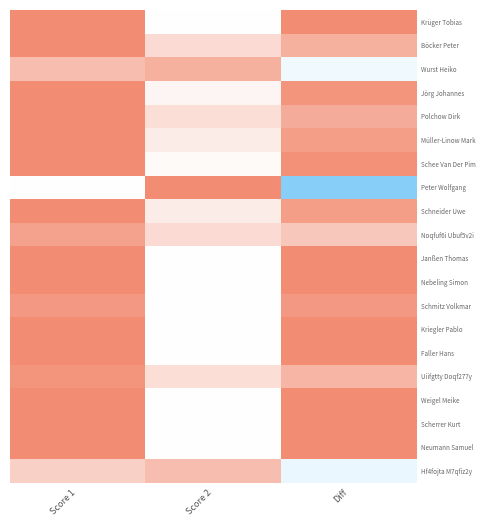

Reading left to right, what are all the values shown in this chart?

Krüger Tobias: Score 1=25	Score 2=0	Diff=25
Böcker Peter: Score 1=25	Score 2=8	Diff=17
Wurst Heiko: Score 1=14	Score 2=17	Diff=-3
Jörg Johannes: Score 1=25	Score 2=2	Diff=23
Polchow Dirk: Score 1=25	Score 2=7	Diff=18
Müller-Linow Mark: Score 1=25	Score 2=4	Diff=21
Schee Van Der Pim: Score 1=25	Score 2=1	Diff=24
Peter Wolfgang: Score 1=0	Score 2=25	Diff=-25
Schneider Uwe: Score 1=25	Score 2=4	Diff=21
Noqfuf6i Ubuf5v2i: Score 1=20	Score 2=8	Diff=12
Janßen Thomas: Score 1=25	Score 2=0	Diff=25
Nebeling Simon: Score 1=25	Score 2=0	Diff=25
Schmitz Volkmar: Score 1=22	Score 2=0	Diff=22
Kriegler Pablo: Score 1=25	Score 2=0	Diff=25
Faller Hans: Score 1=25	Score 2=0	Diff=25
Uiifgtty Doqf277y: Score 1=23	Score 2=7	Diff=16
Weigel Meike: Score 1=25	Score 2=0	Diff=25
Scherrer Kurt: Score 1=25	Score 2=0	Diff=25
Neumann Samuel: Score 1=25	Score 2=0	Diff=25
Hf4fojta M7qfiz2y: Score 1=10	Score 2=14	Diff=-4